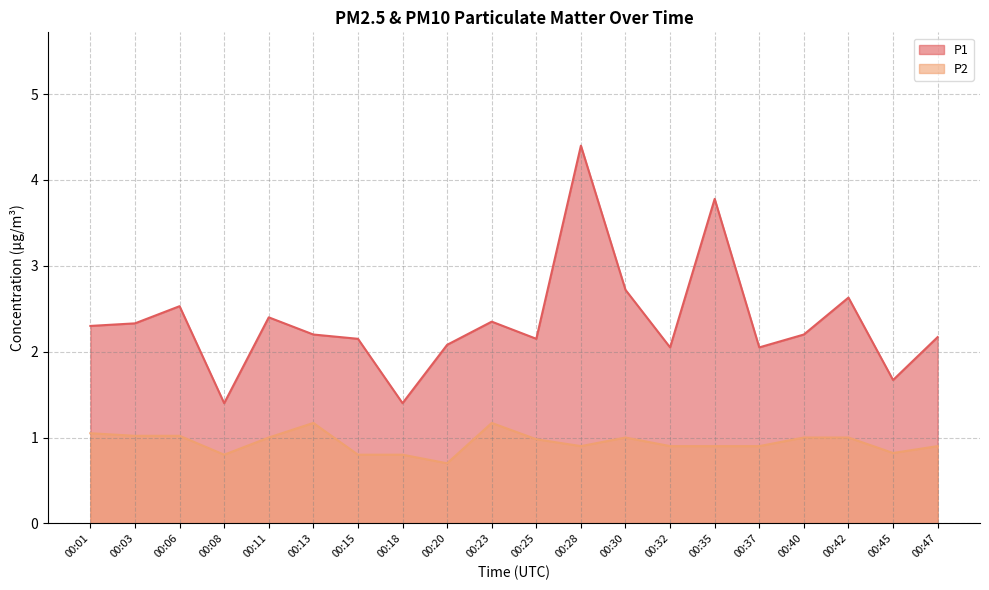

True or false: P1 has a value of 2.1 at 00:20.

True